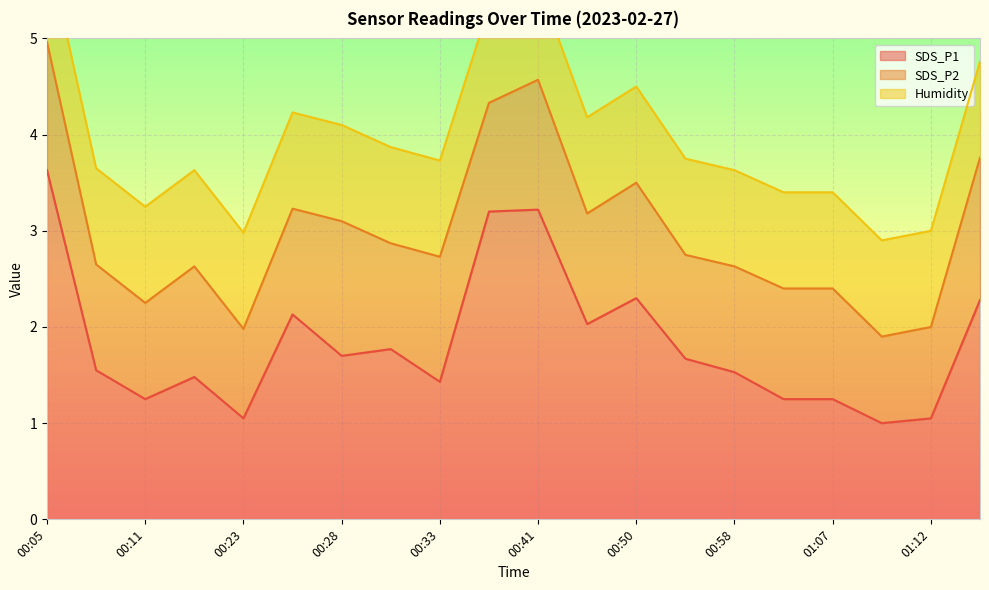

What is the difference between the highest and lowest values at 01:07?

0.2